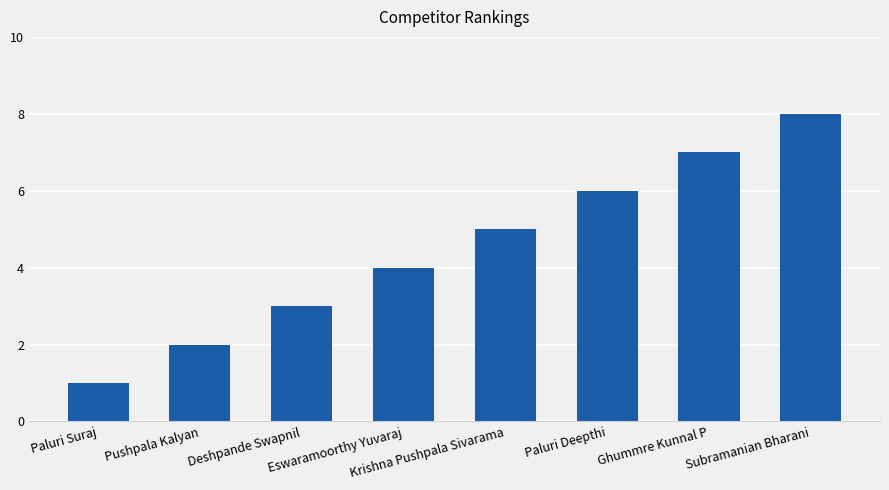

Between Paluri Suraj and Pushpala Kalyan, which is larger?

Pushpala Kalyan